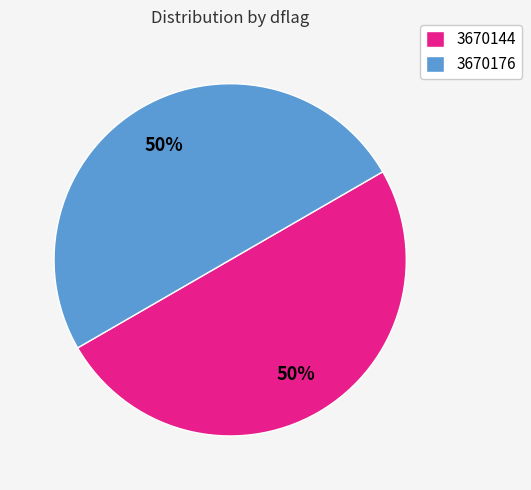

What percentage is the 3670176 slice, to the nearest percent?

50%